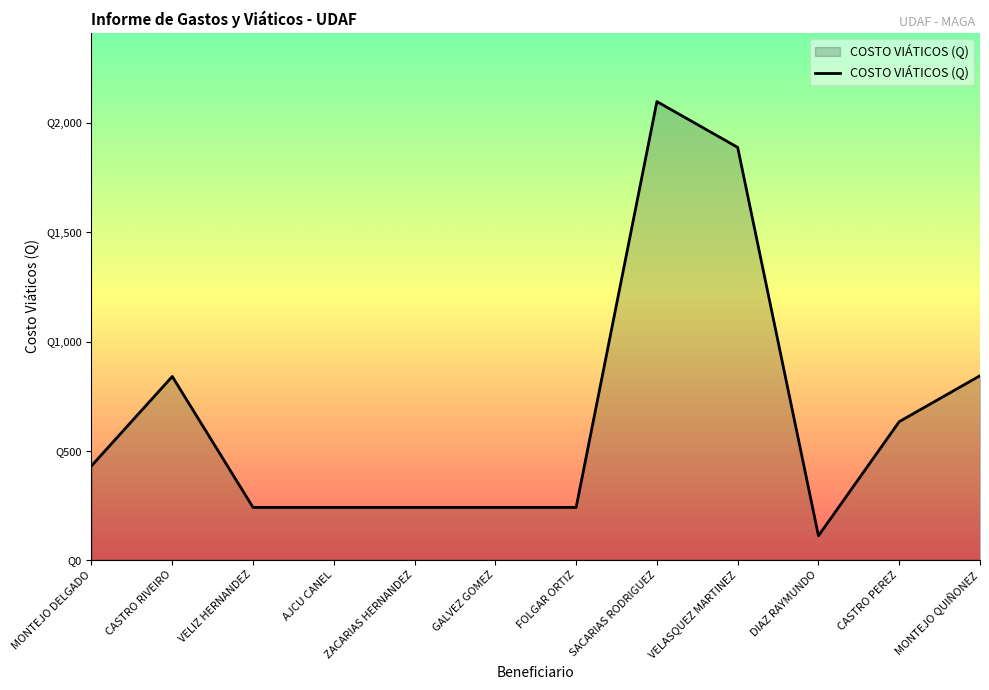

What position from the right is CASTRO PEREZ?

2